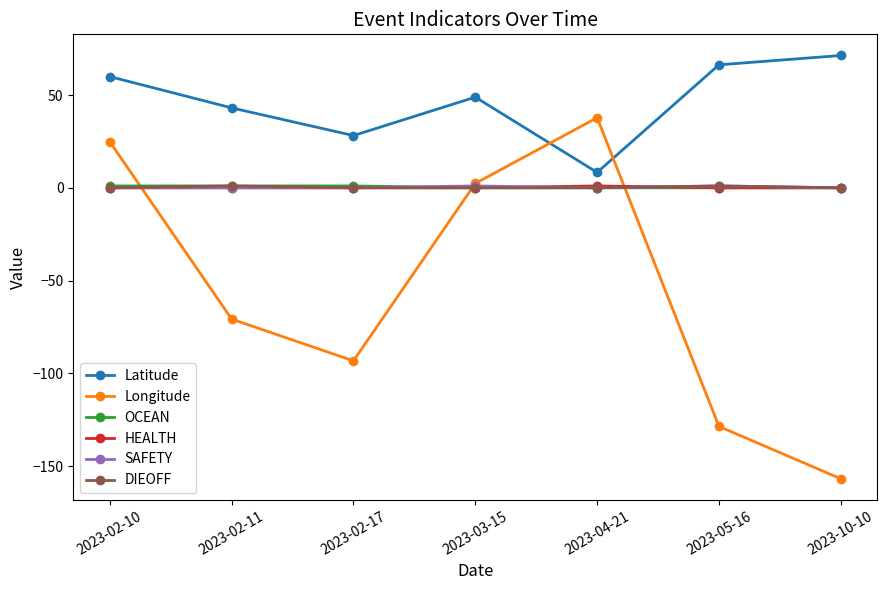

Which series has the widest spread of values?

Longitude